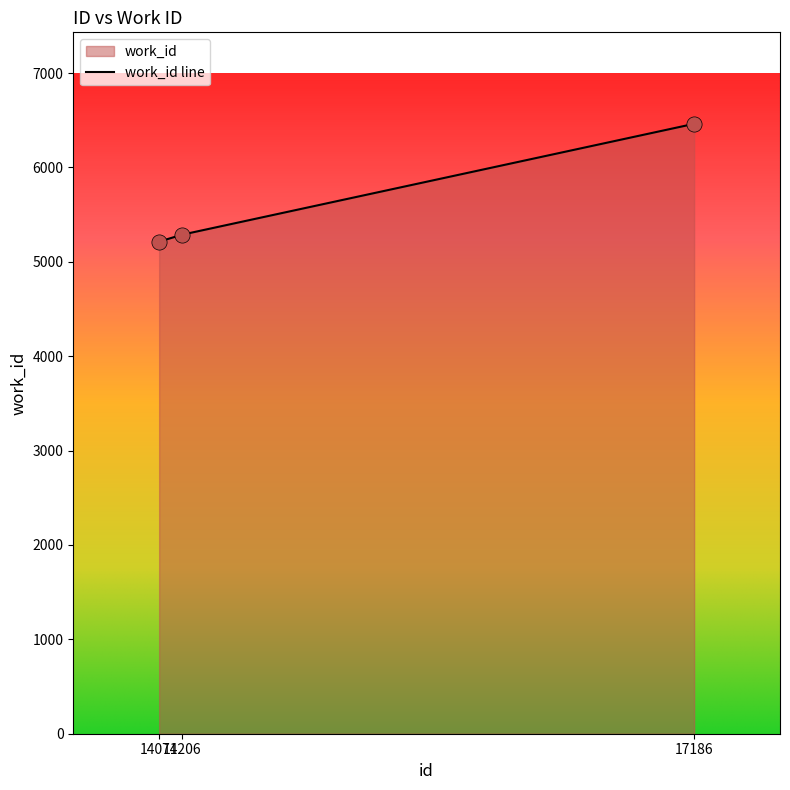

Approximately how many times larger is the value at 14071 compared to 14206?

1.0